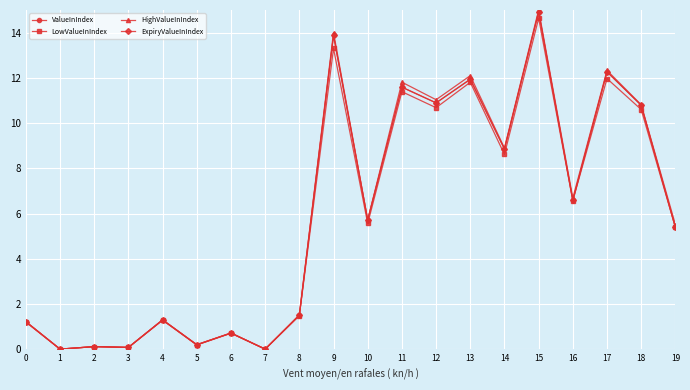

What is the total value across all series at 19?

21.7